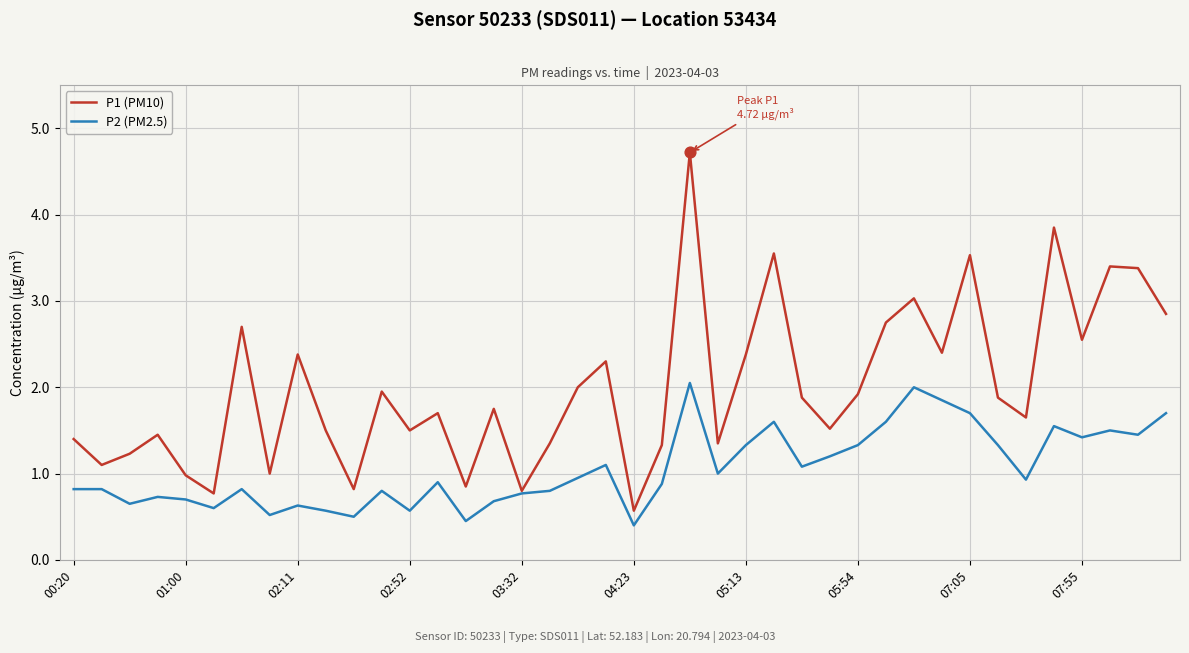

Which series has the largest total across all categories?

P1 (PM10)